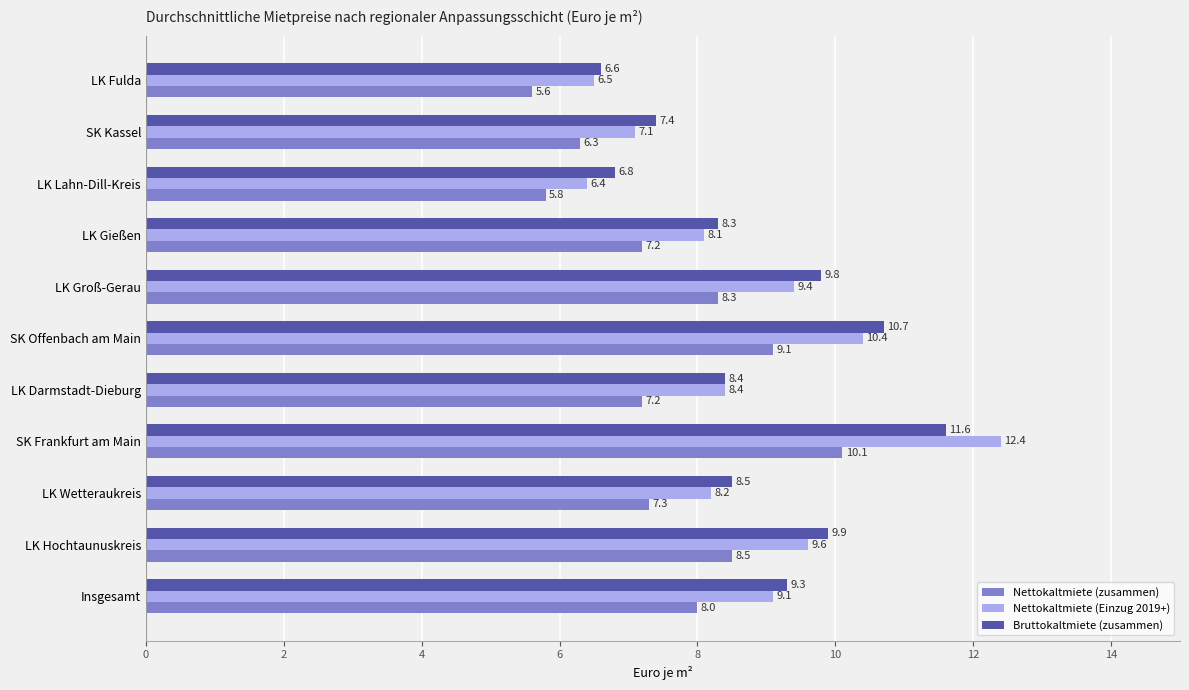

True or false: Nettokaltmiete (Einzug 2019+) has a value of 9.1 at Insgesamt.

True